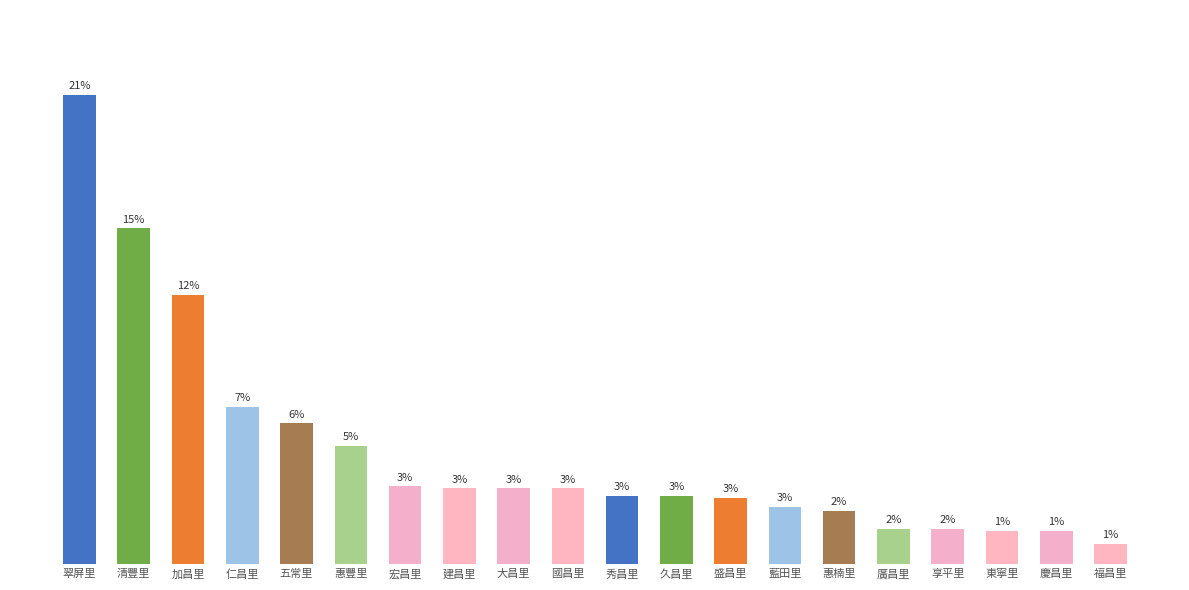

Are the bars horizontal?

No